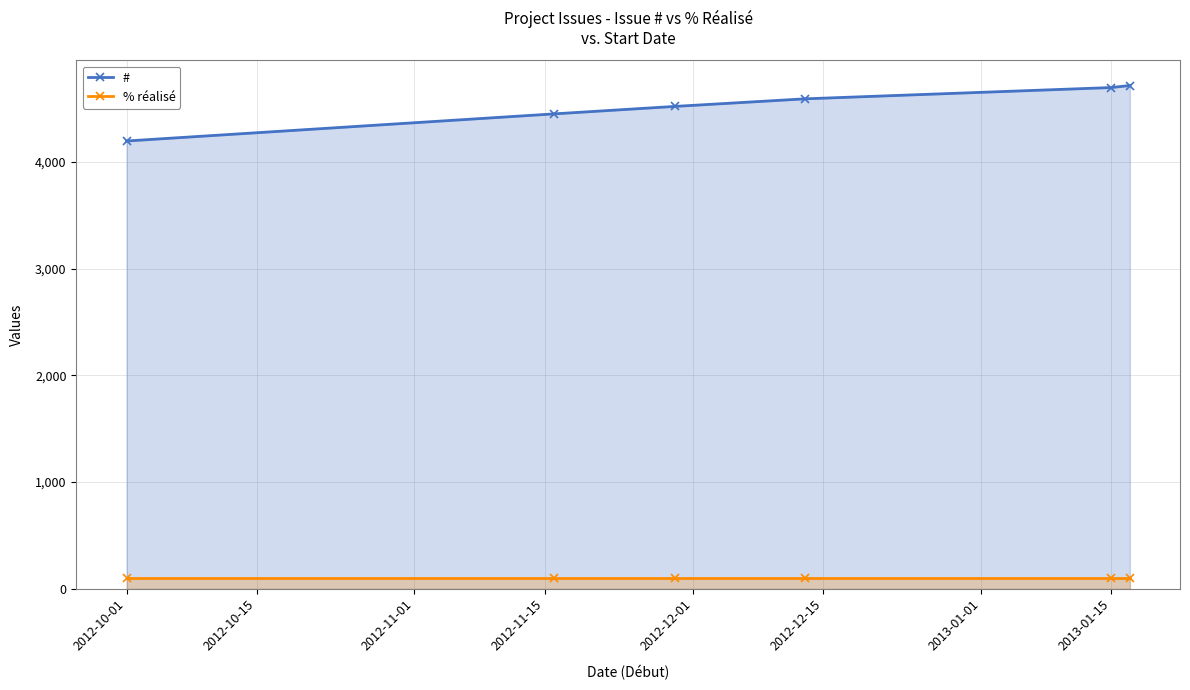

Reading left to right, extract all data points from this chart.

#: 4197	4451	4521	4592	4698	4717
% réalisé: 100	100	100	100	100	100